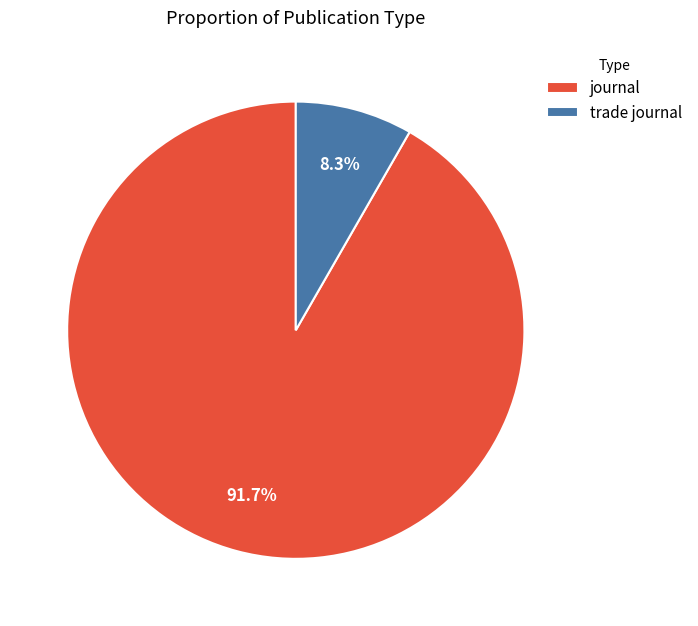

To the nearest percent, what is the difference between the journal and trade journal slice percentages?

83%